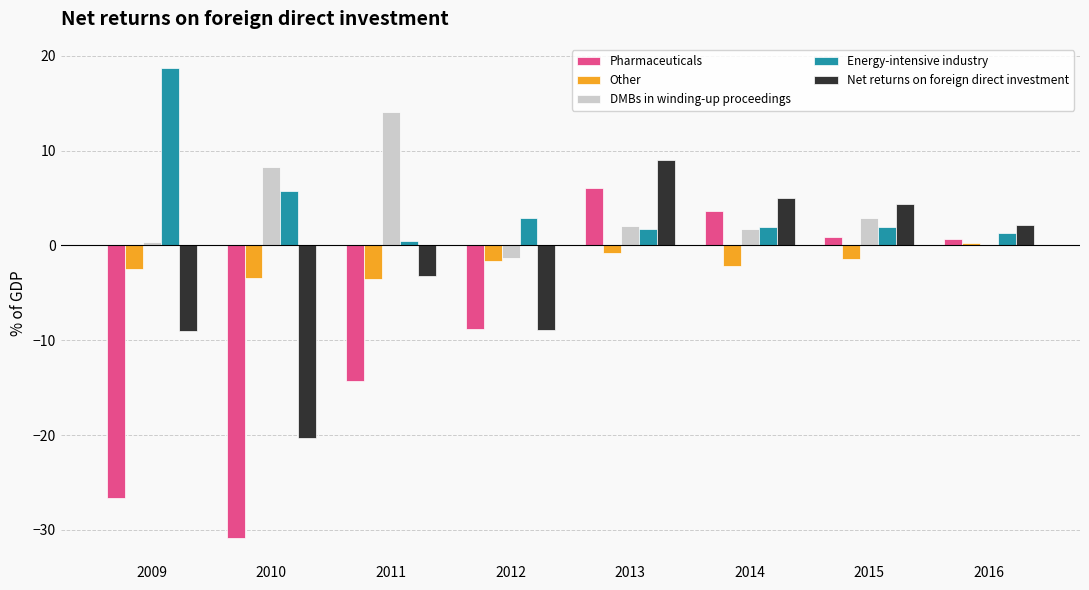

What is the total value across all series at 2012?

-17.8